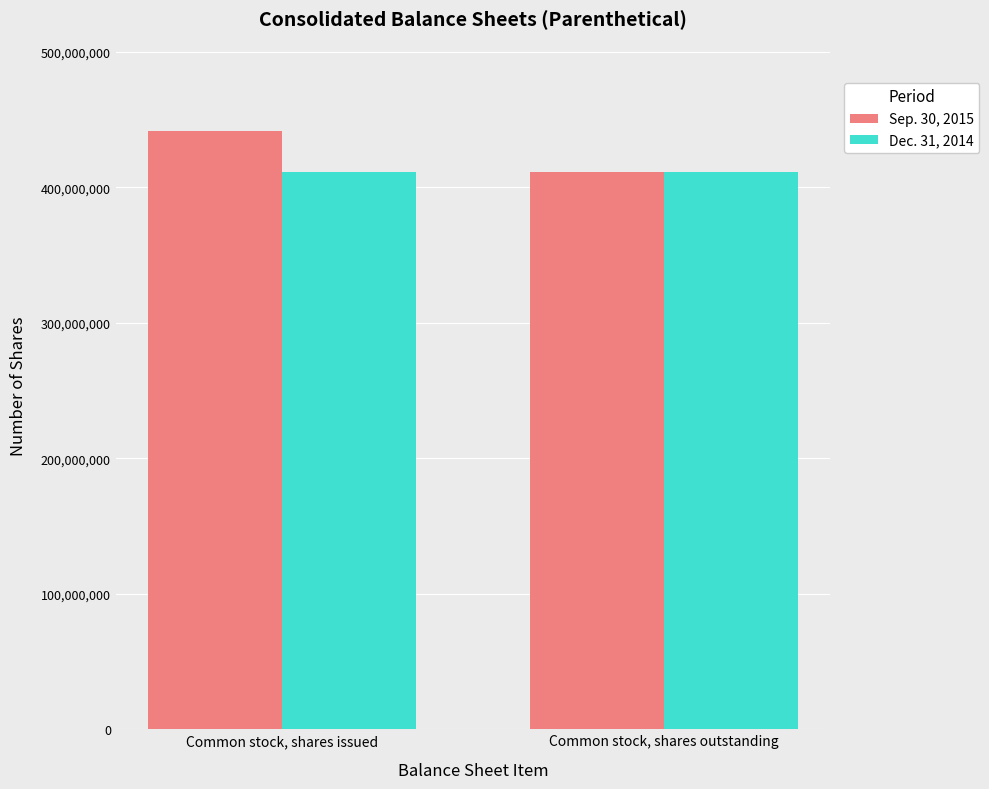

Which category has the lowest value in the Sep. 30, 2015 series?

Common stock, shares outstanding